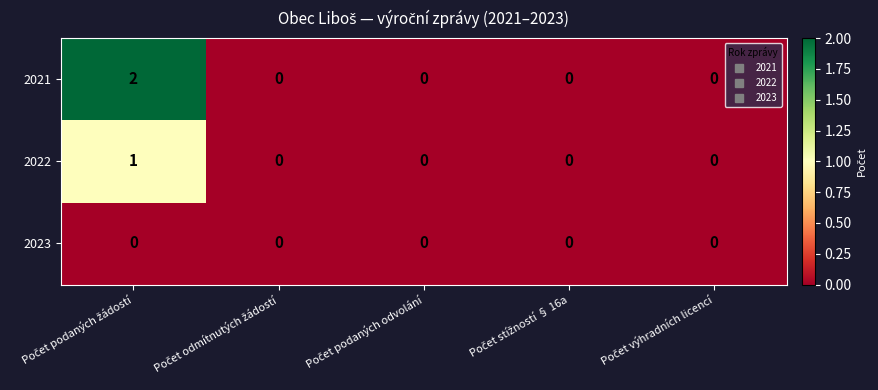

What is the greatest value displayed?

2